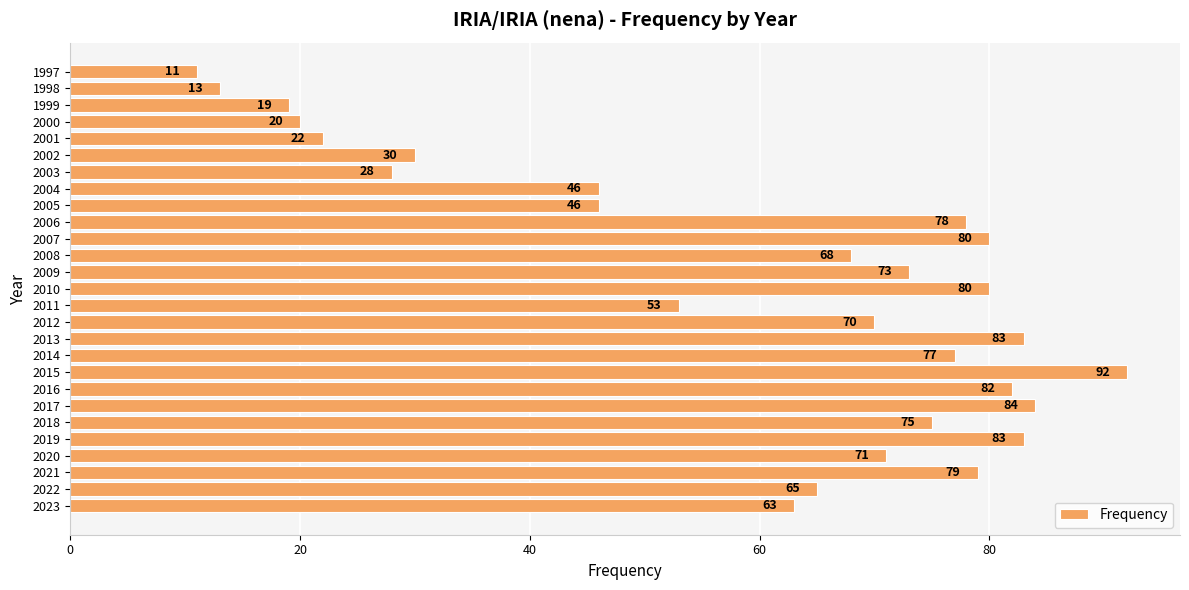

What is the change in value from 2022 to 2010?

+15